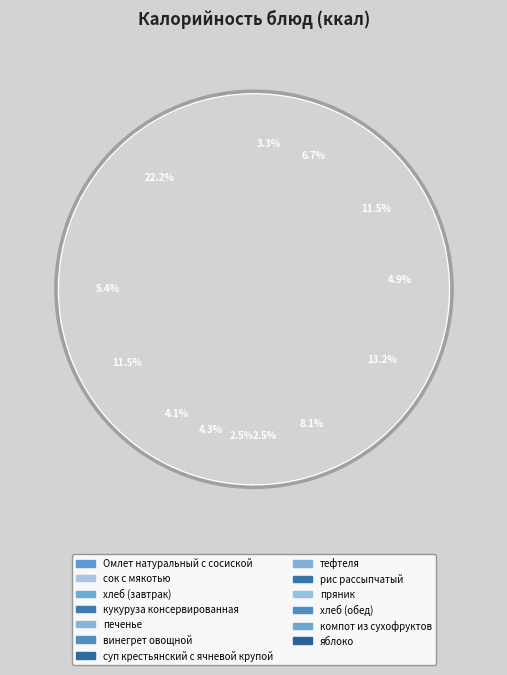

Is there a majority slice in this chart?

No